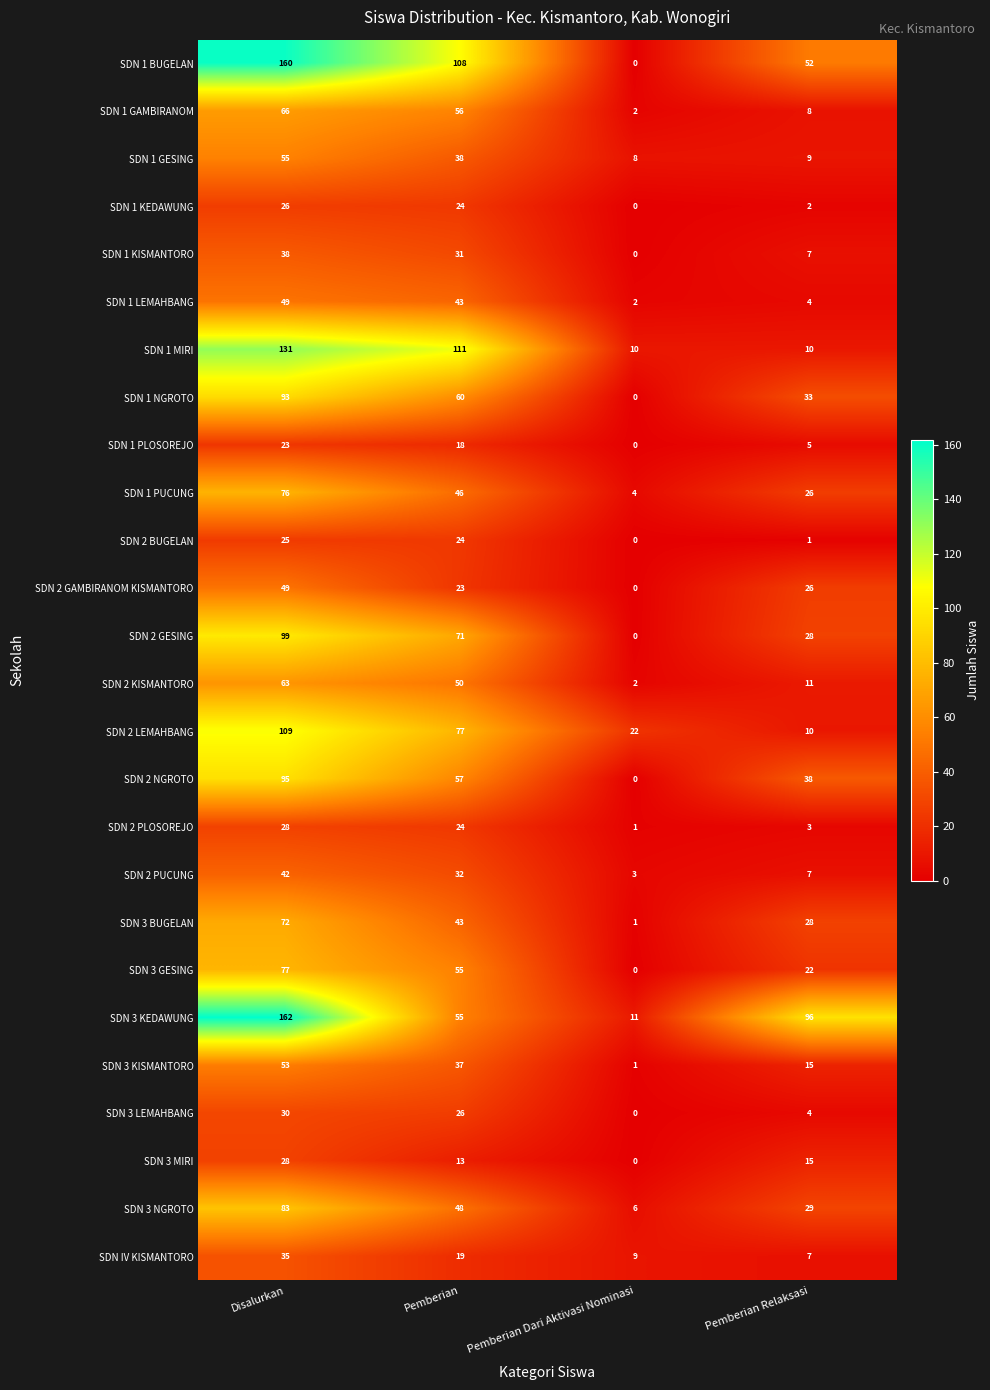

List the labels in order of SDN 1 KEDAWUNG value, largest first.

Disalurkan, Pemberian, Pemberian Relaksasi, Pemberian Dari Aktivasi Nominasi